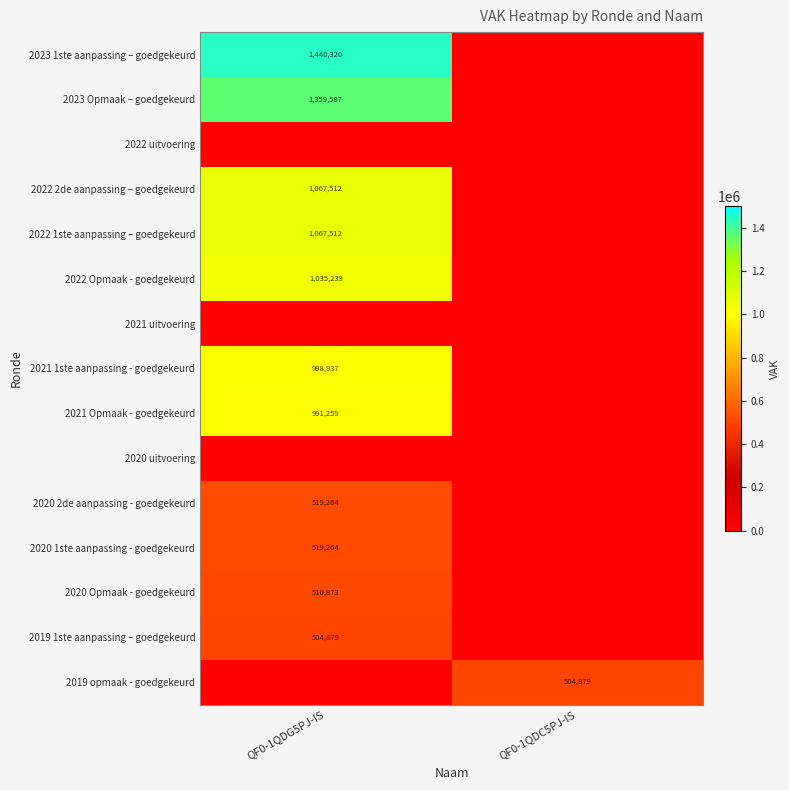

Is the value of 2022 Opmaak - goedgekeurd at QF0-1QDG5PJ-IS greater than the value of 2020 Opmaak - goedgekeurd at QF0-1QDG5PJ-IS?

Yes